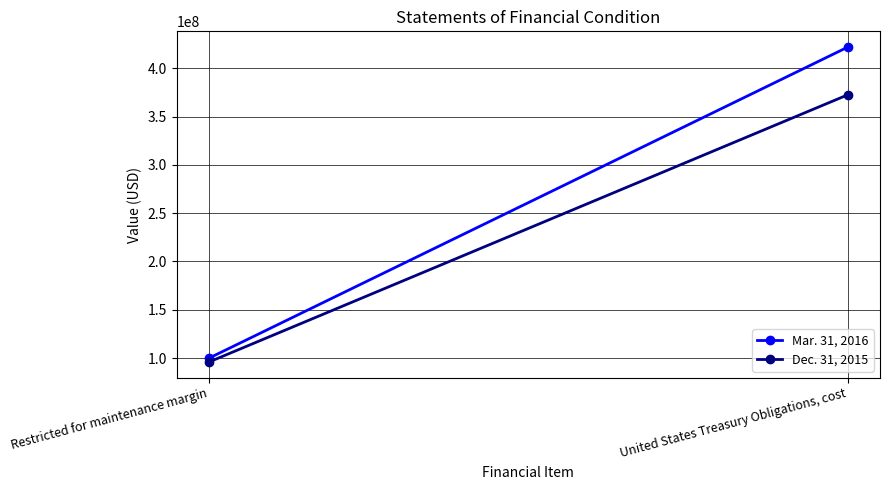

What is the spread (max minus min) of values at United States Treasury Obligations, cost?

49370960